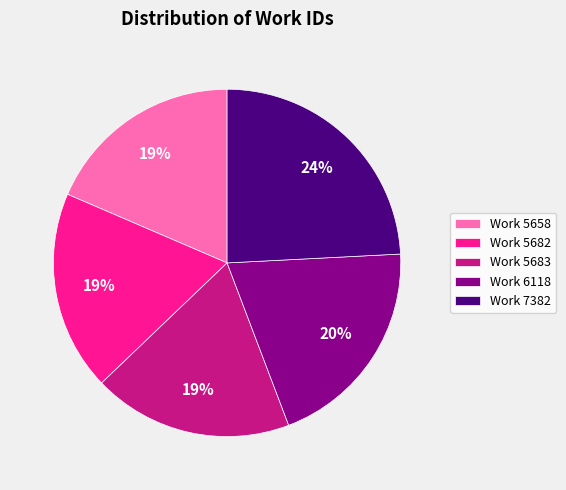

To the nearest percent, what is the average slice percentage?

20%